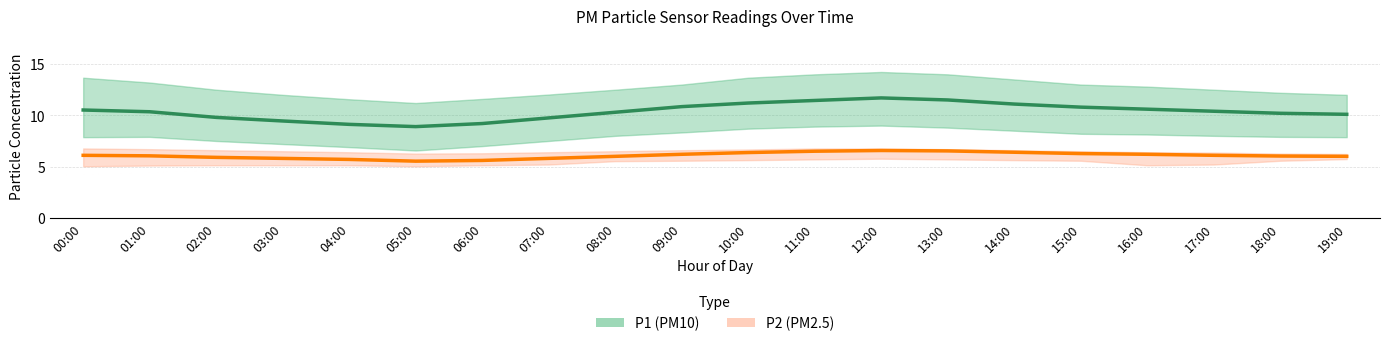

In P2 (PM2.5), how many points are higher than both neighbors (excluding endpoints)?

1